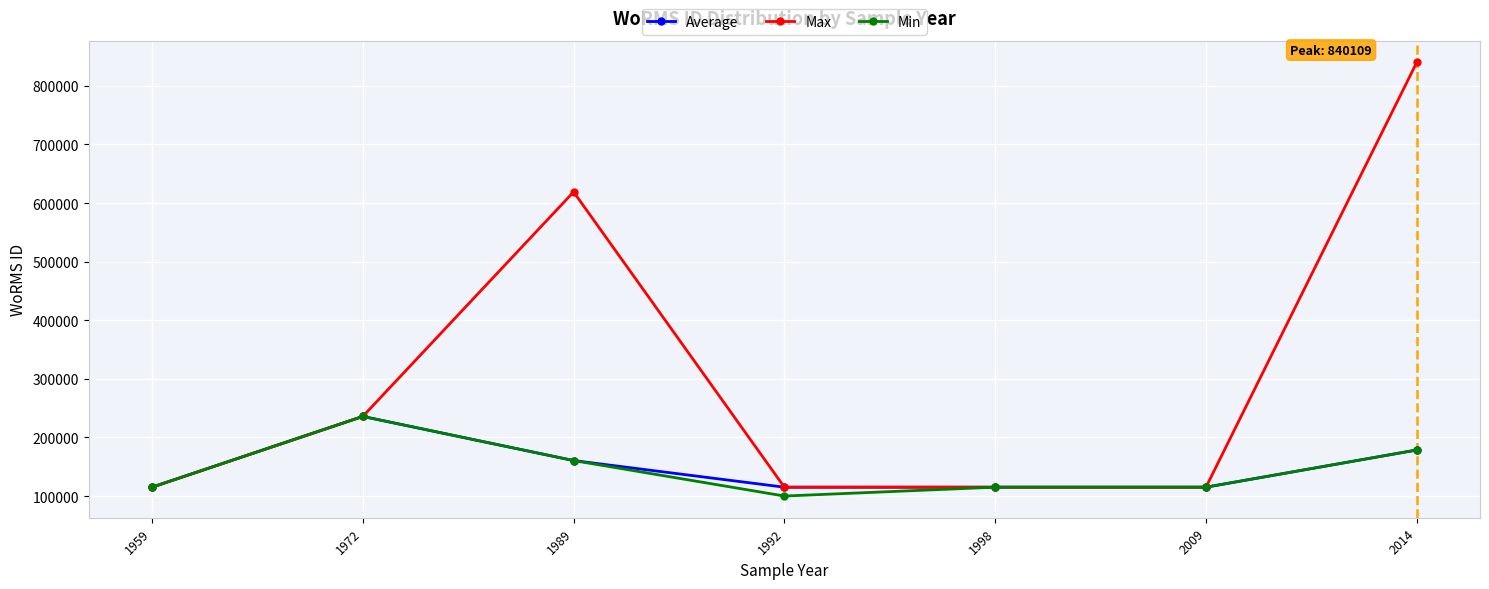

In Average, how many points are higher than both neighbors (excluding endpoints)?

1